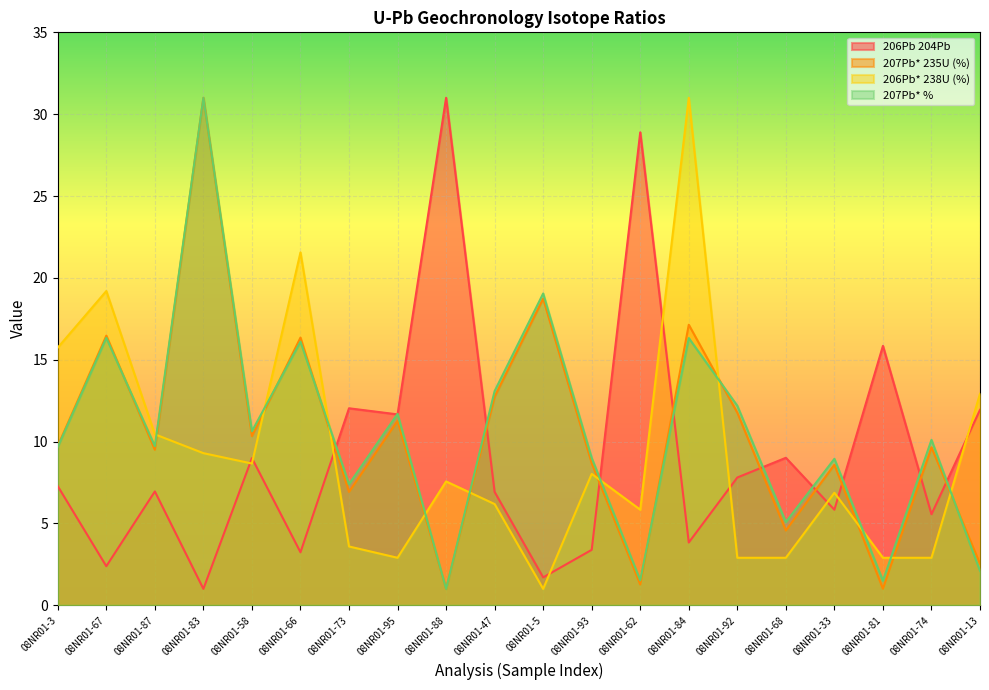

Which label corresponds to the smallest value in the chart?

08NR01-83